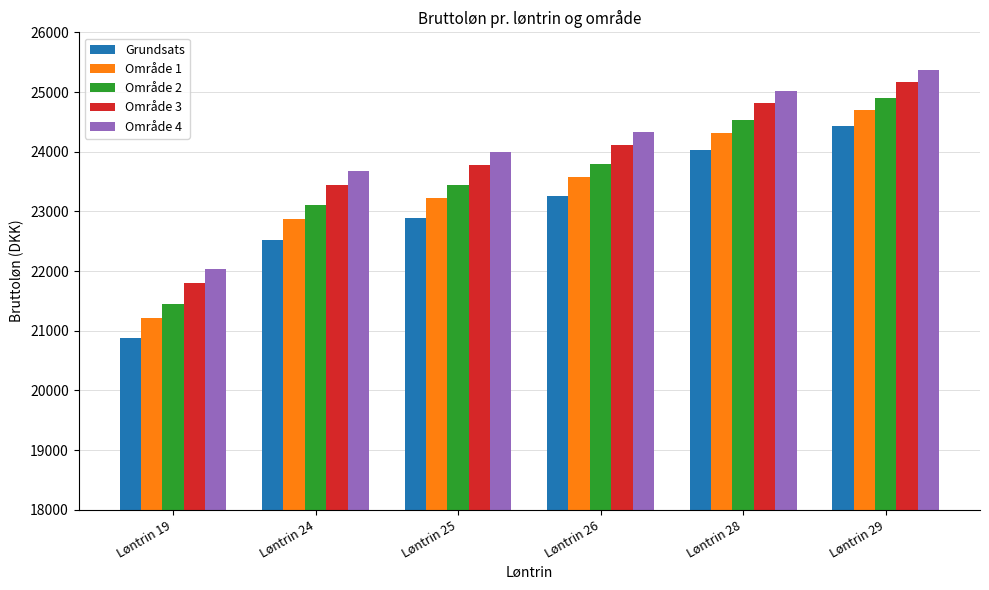

Is it true that Grundsats equals 33391.6 at Løntrin 19?

False